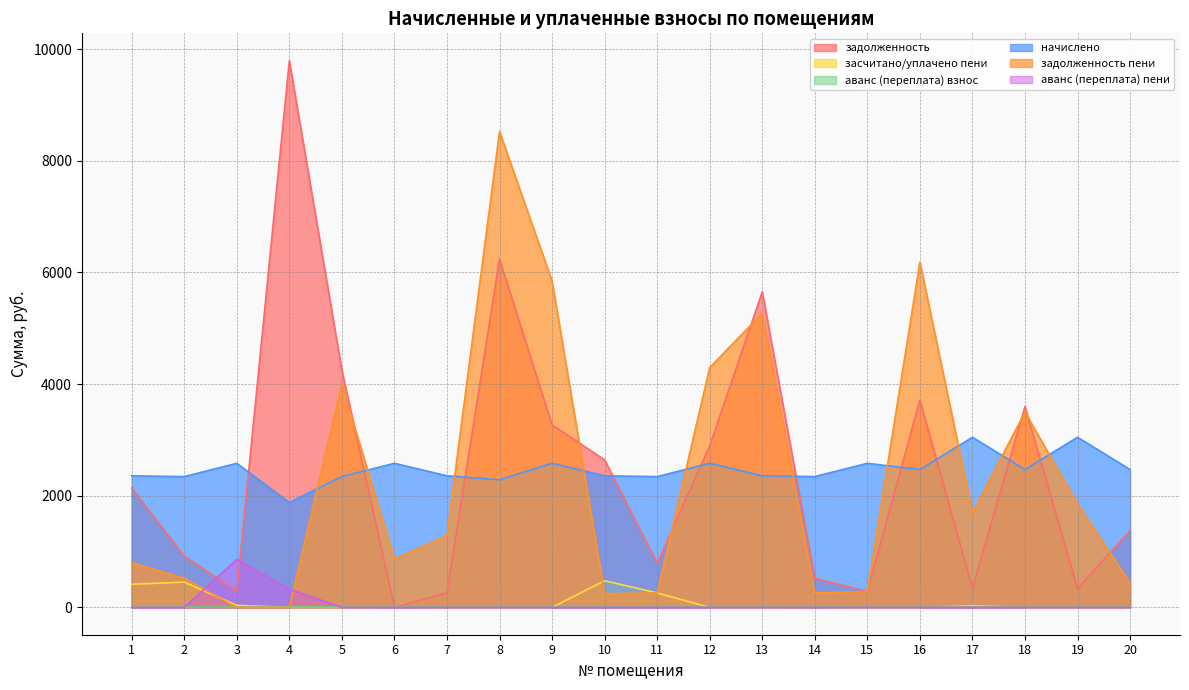

Between 10 and 8, which is larger?

8